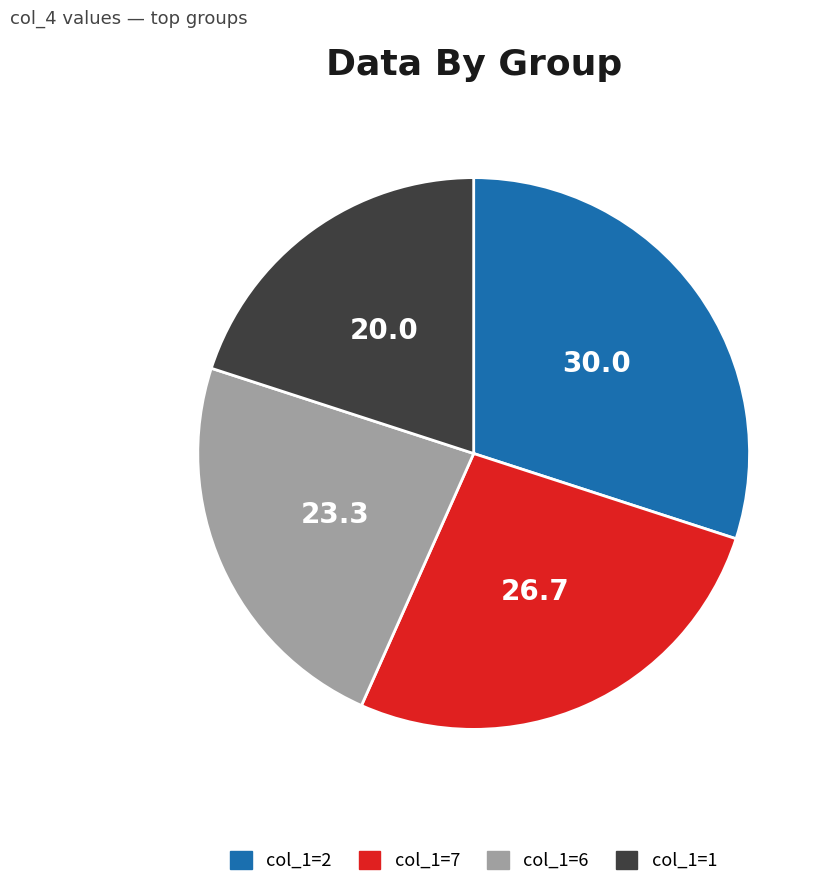

Is there any slice that represents more than half of the pie?

No